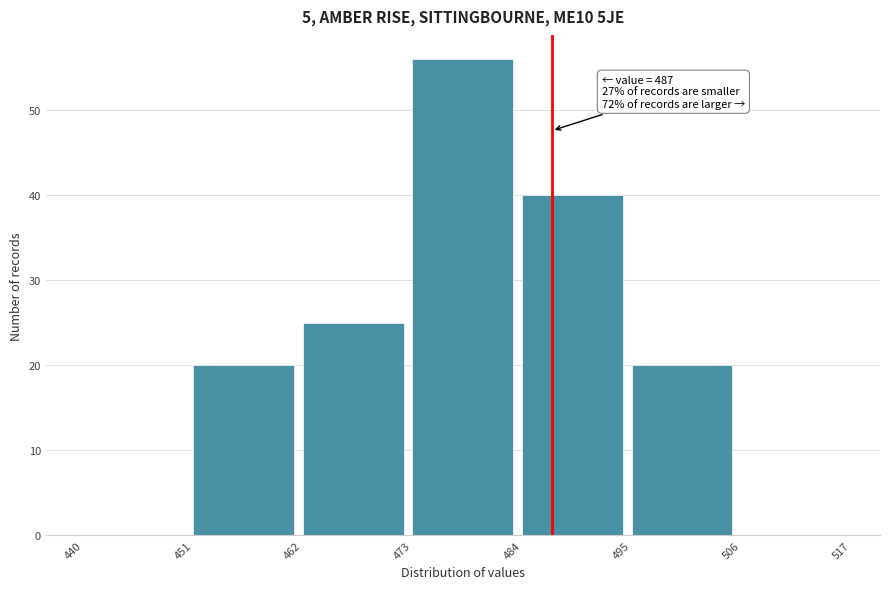

Which range on the x-axis has the tallest bar?

473 to 484